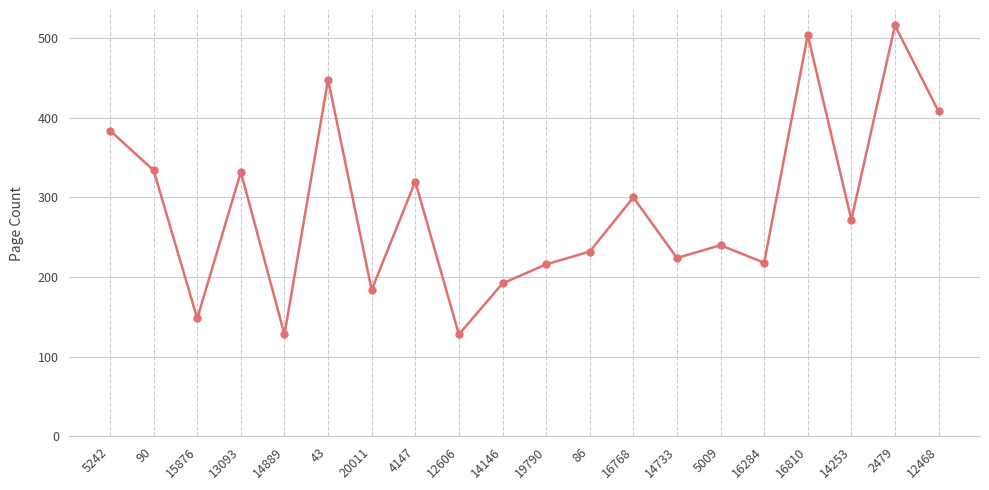

What is the maximum value shown in the chart?

516